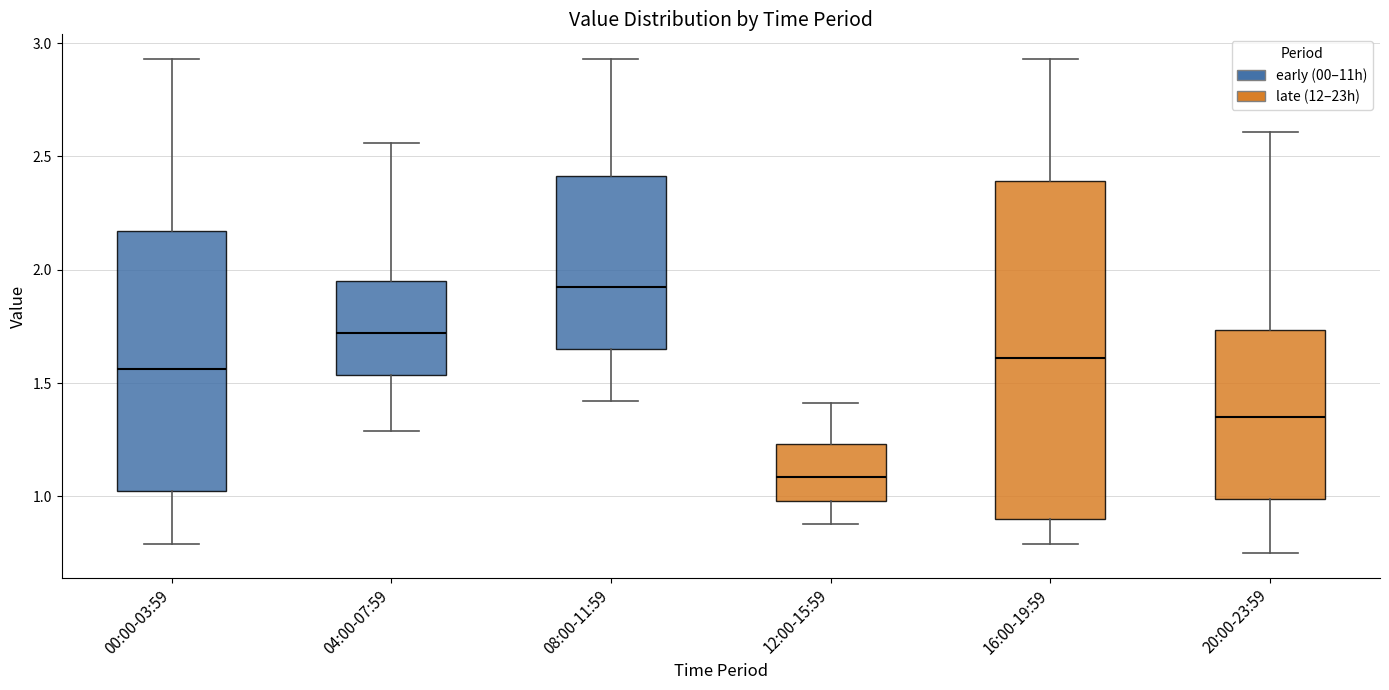

Where does the upper whisker of the box for 04:00-07:59 end on the y-axis? The values are not printed on the chart, so give them approximately, as read against the axis.

2.55